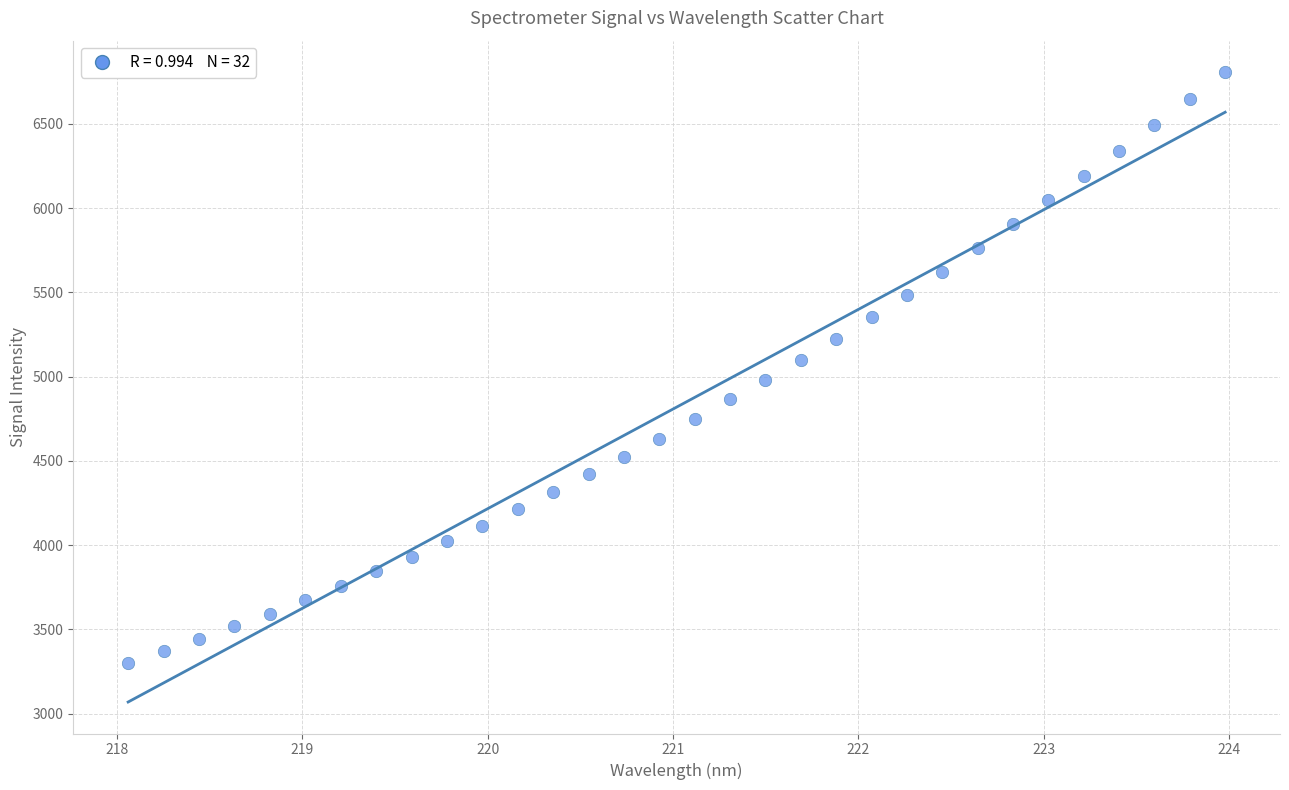

What is the range of X values (max minus min)?

5.9